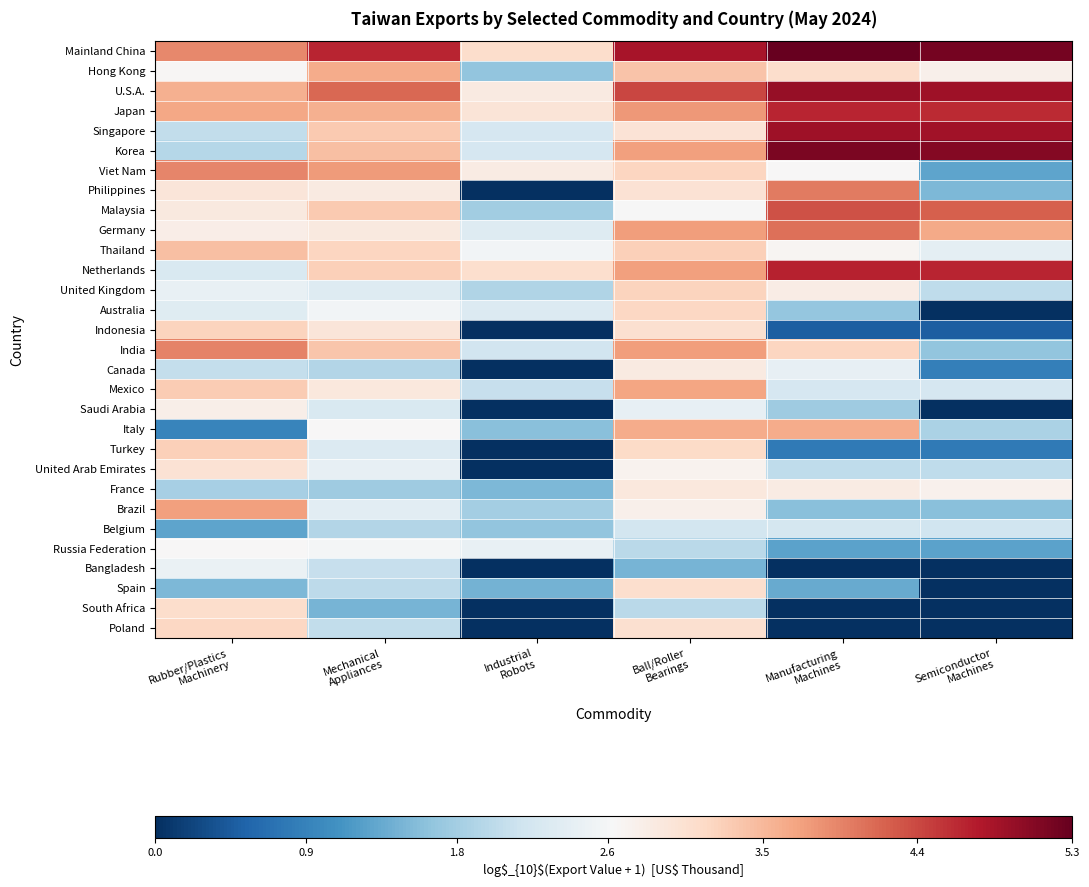

Rank the series at Mechanical Appliances from lowest to highest value.

South Africa, France, Belgium, Canada, Spain, Poland, Bangladesh, Saudi Arabia, Turkey, United Kingdom, Brazil, United Arab Emirates, Australia, Russia Federation, Italy, Philippines, Germany, Mexico, Indonesia, Thailand, Netherlands, Malaysia, Singapore, India, Korea, Japan, Hong Kong, Viet Nam, U.S.A., Mainland China